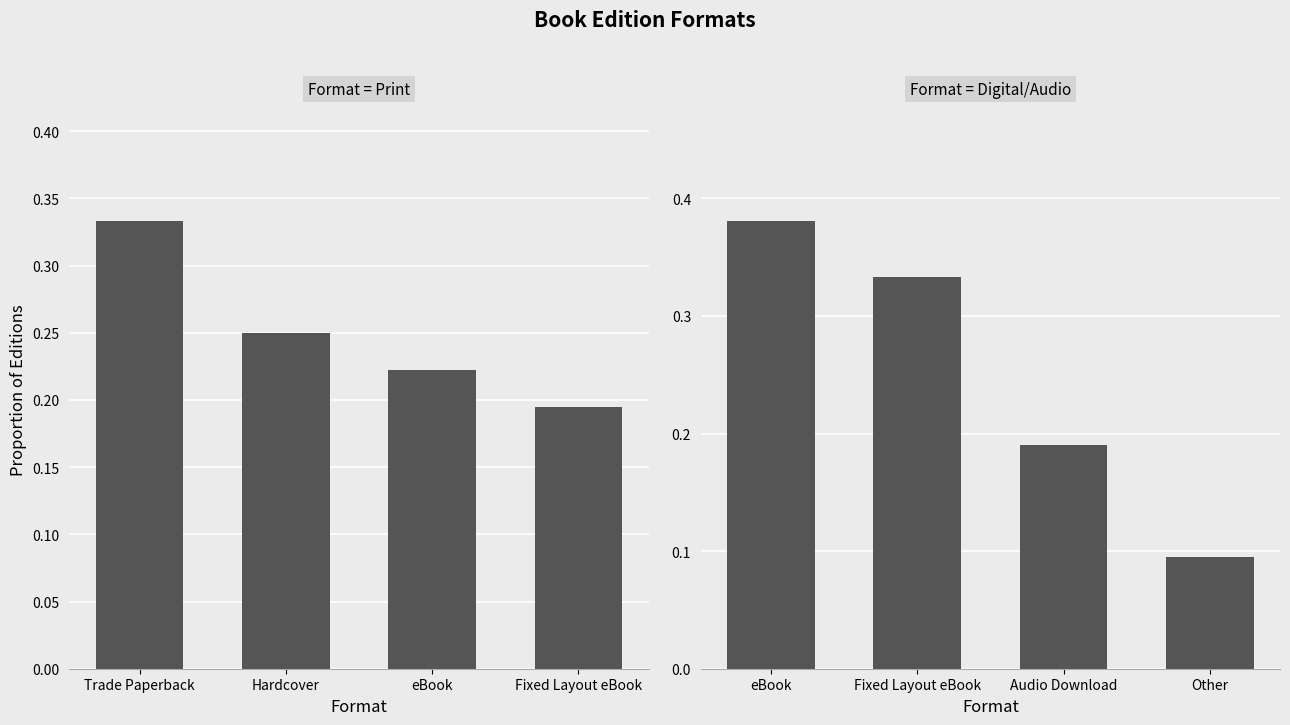

What is the label of the 2nd bar from the right?

Audio Download